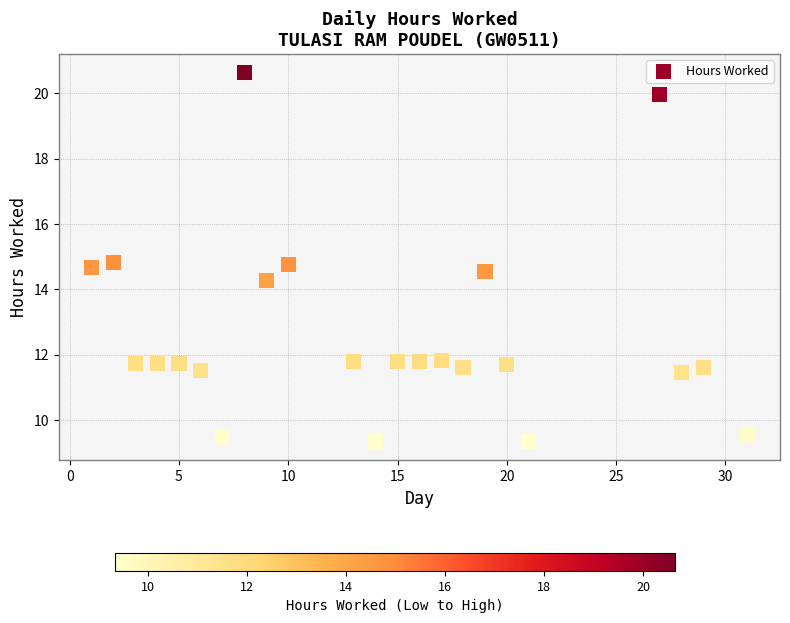

What Y value in the scatter plot is closest to 14?

14.3